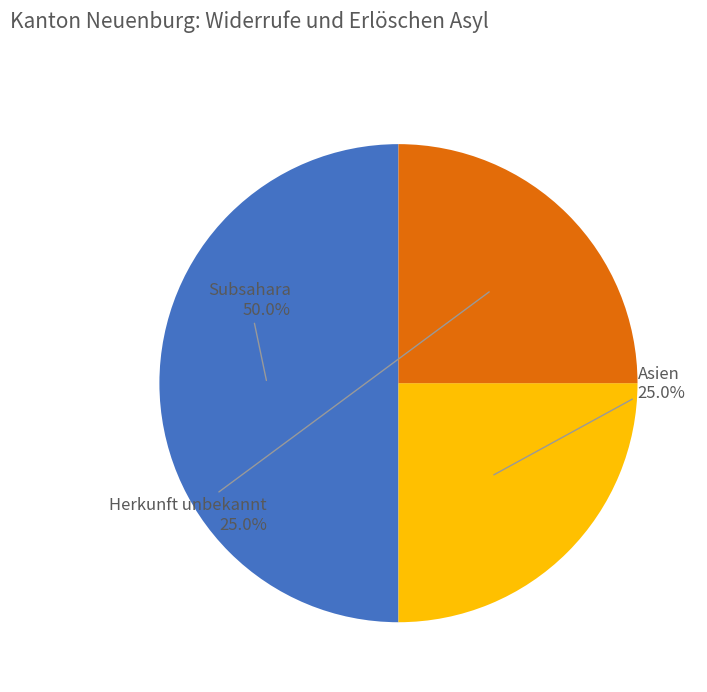

How many segments does this pie chart have?

3